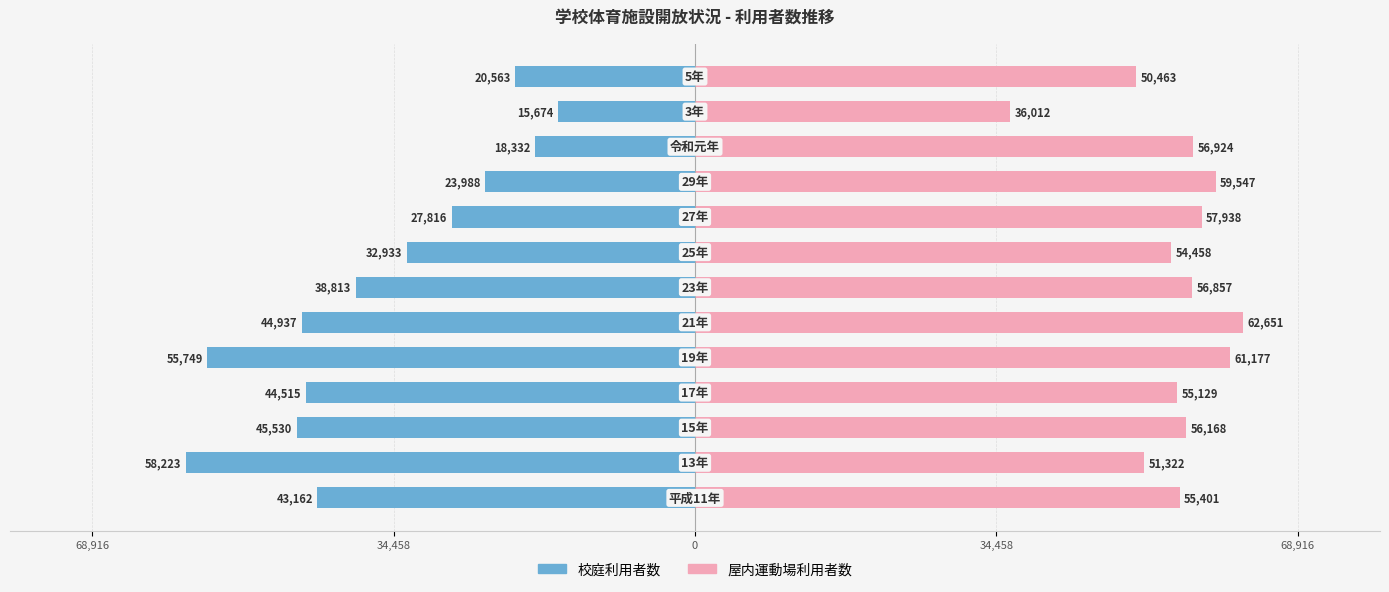

Are the bars horizontal?

Yes